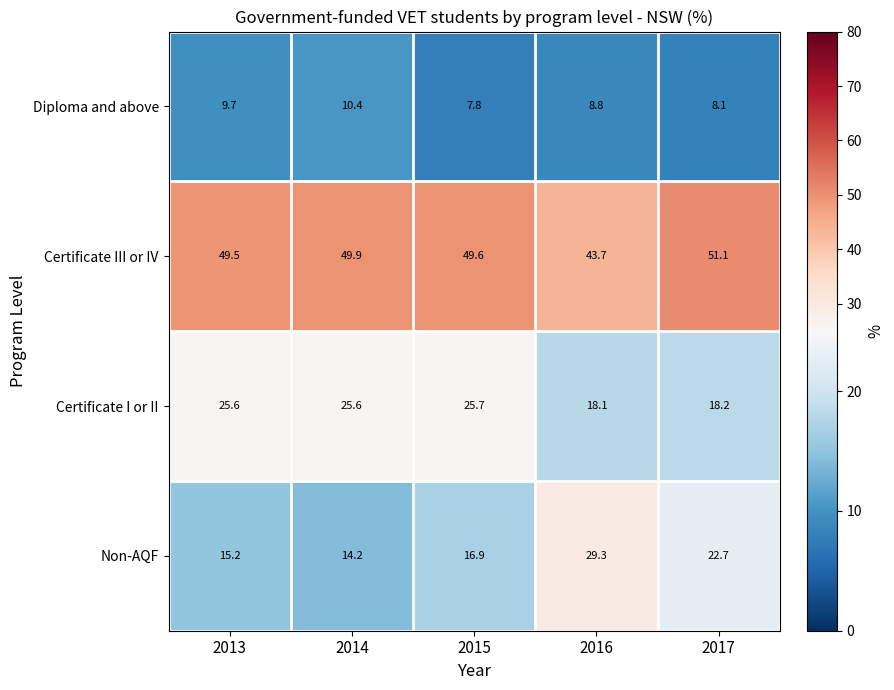

What is the smallest value displayed?

7.8